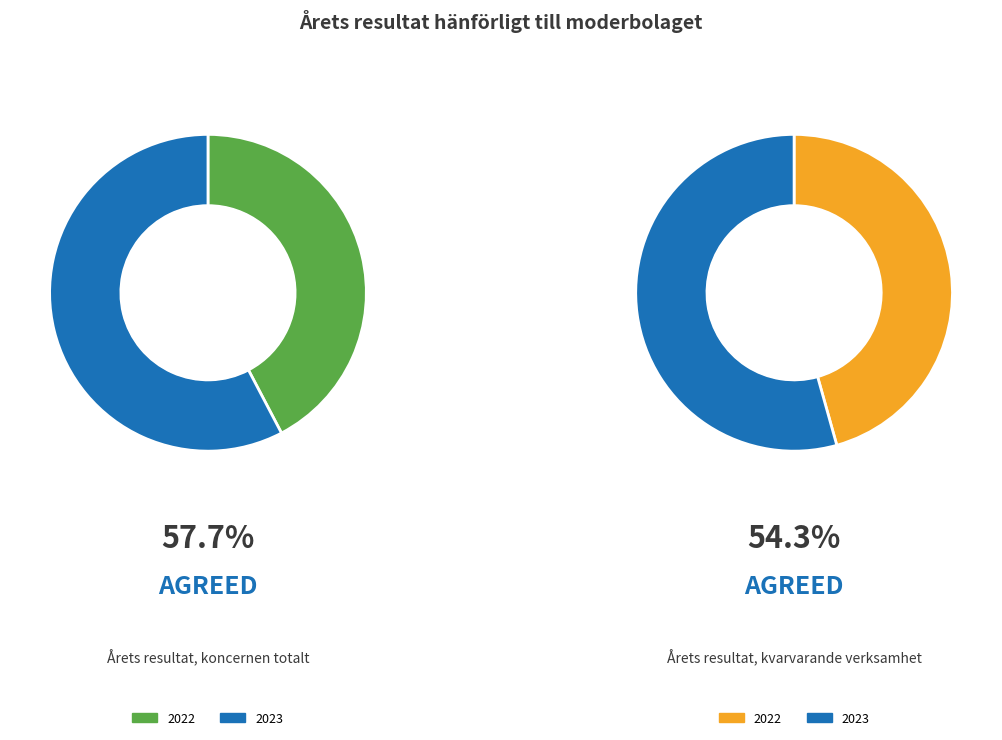

Is there a majority slice in this chart?

Yes